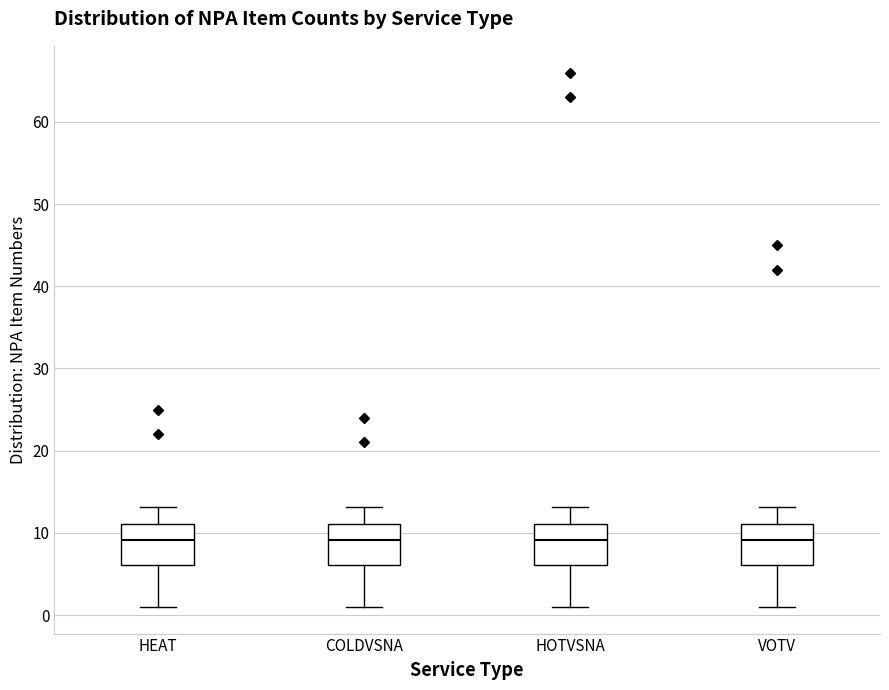

Reading left to right, transcribe this box plot: for each box, give where its median line is, the range the box spans, and where its two whiskers end, as read against the y-axis. The values are not printed on the chart, so give them approximately, as read against the axis.

HEAT: median 9, box 6 to 11, whiskers 1 to 13
COLDVSNA: median 9, box 6 to 11, whiskers 1 to 13
HOTVSNA: median 9, box 6 to 11, whiskers 1 to 13
VOTV: median 9, box 6 to 11, whiskers 1 to 13